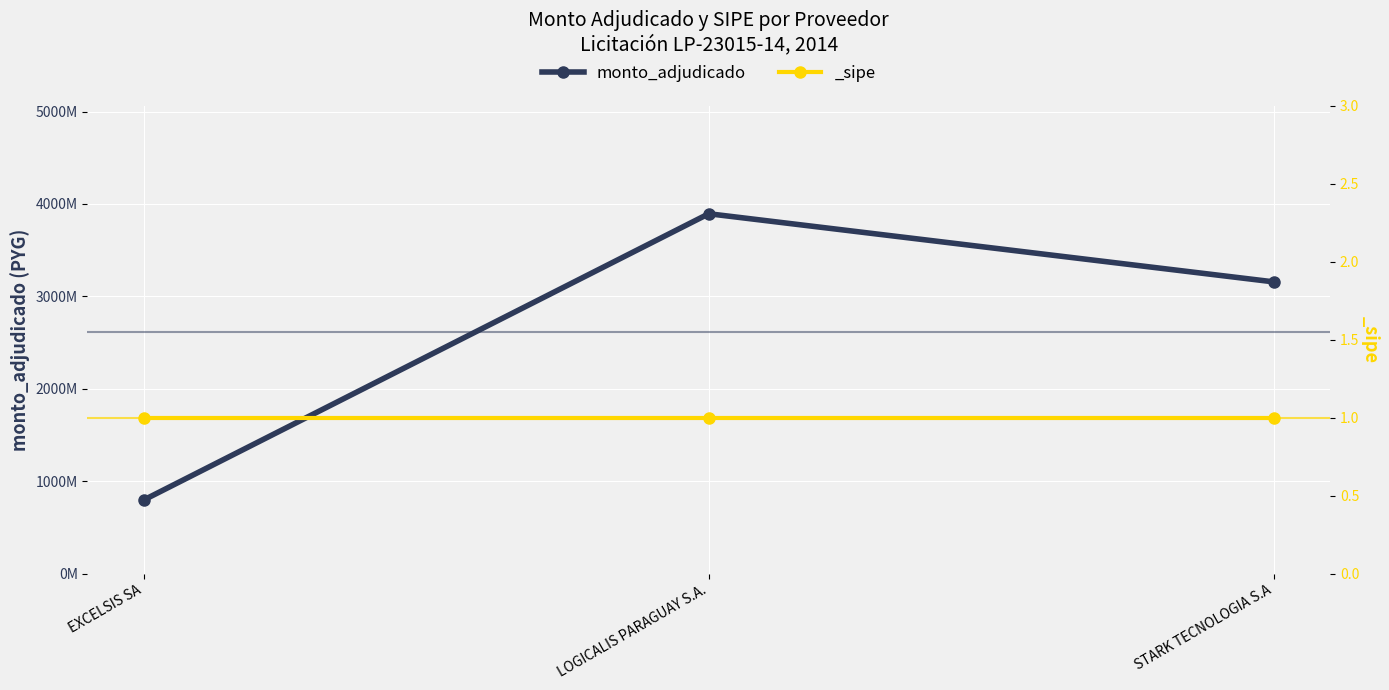

What is the label of the 1st point from the right?

STARK TECNOLOGIA S.A